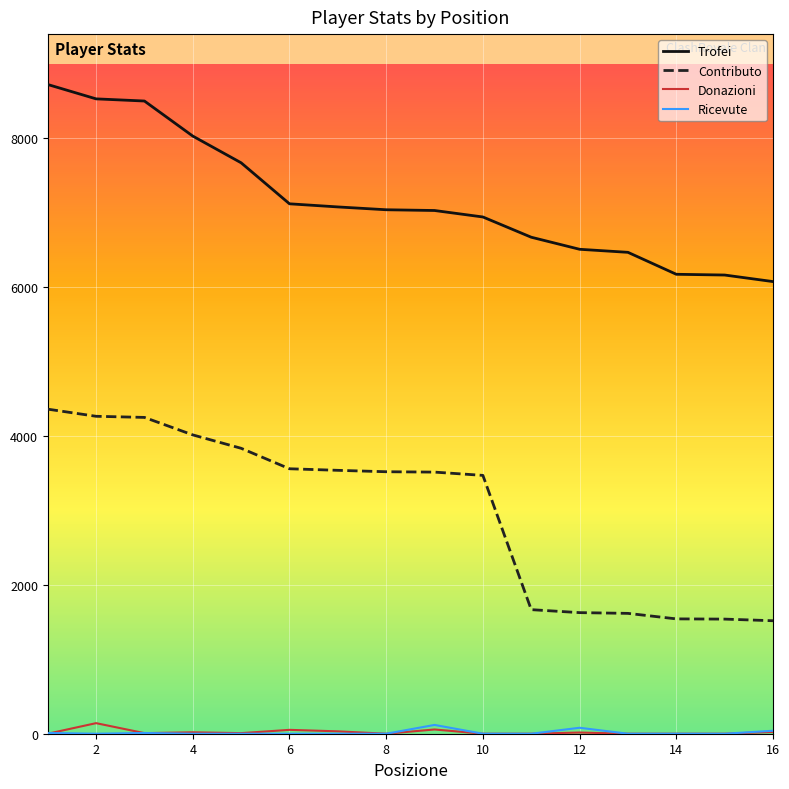

Does the chart have visible grid lines?

Yes